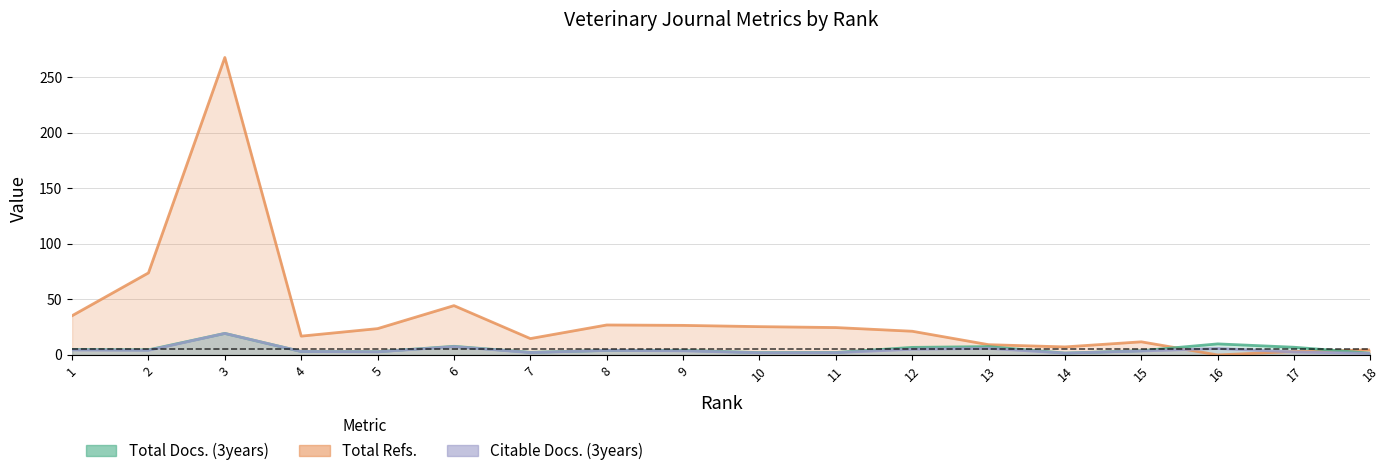

What is the value of the Citable Docs. (3years) point at the 5th from the left?

2.8